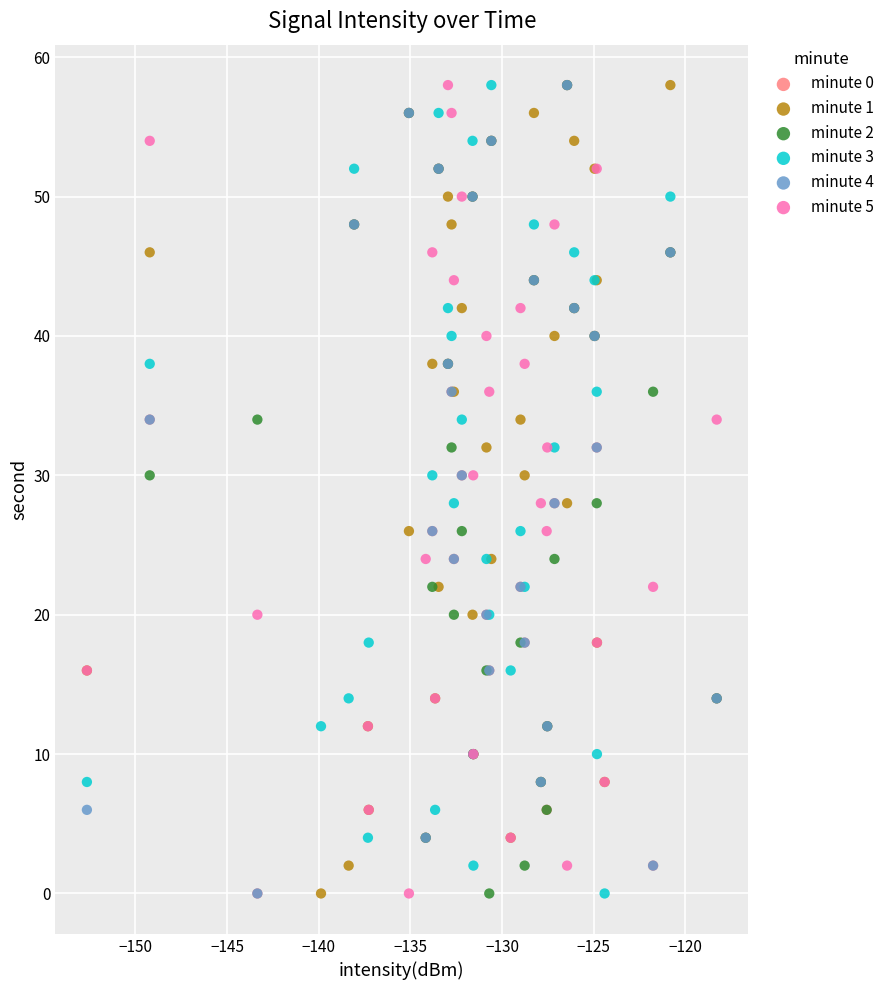

What are all the series names shown in the legend?

minute 0, minute 1, minute 2, minute 3, minute 4, minute 5